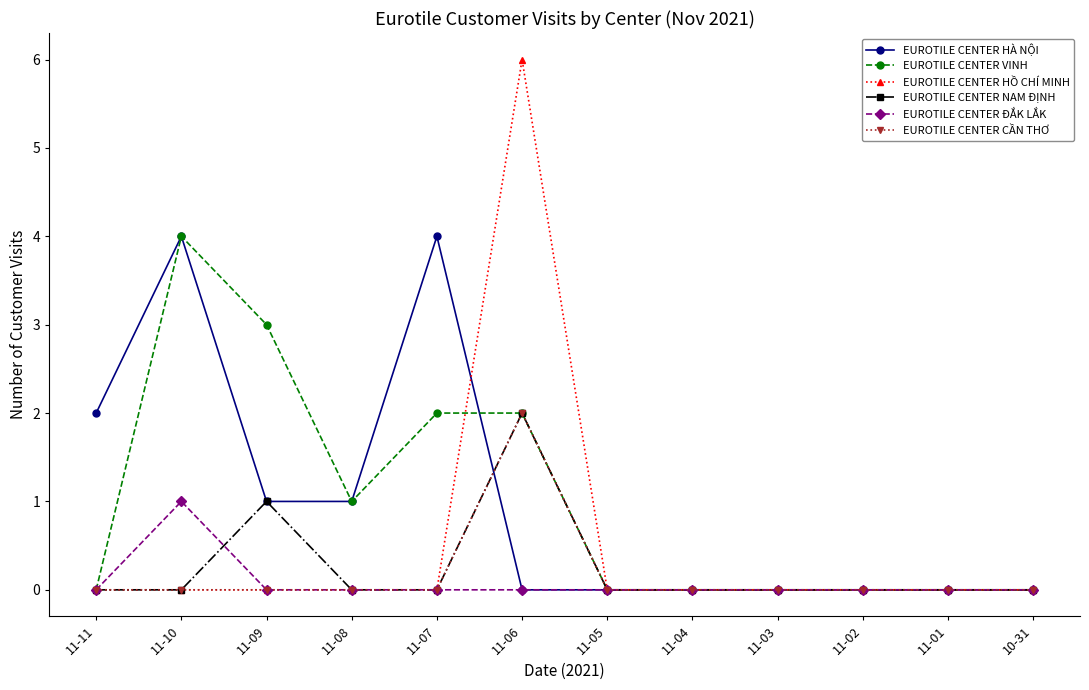

How many lines are shown in the chart?

6